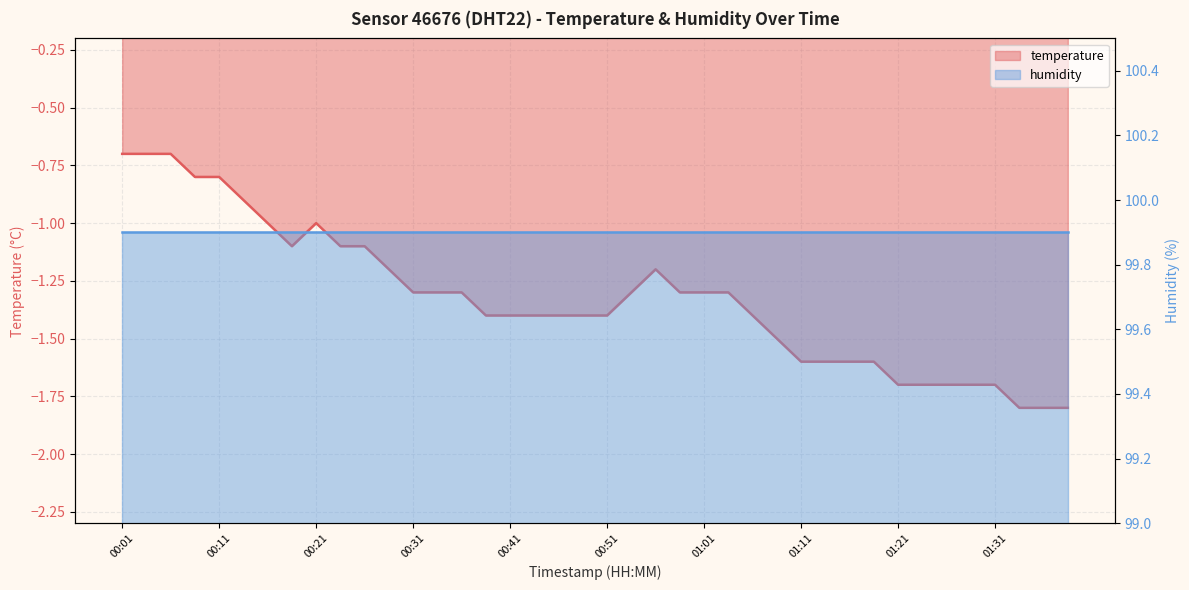

What is the maximum value shown in the chart?

-0.7